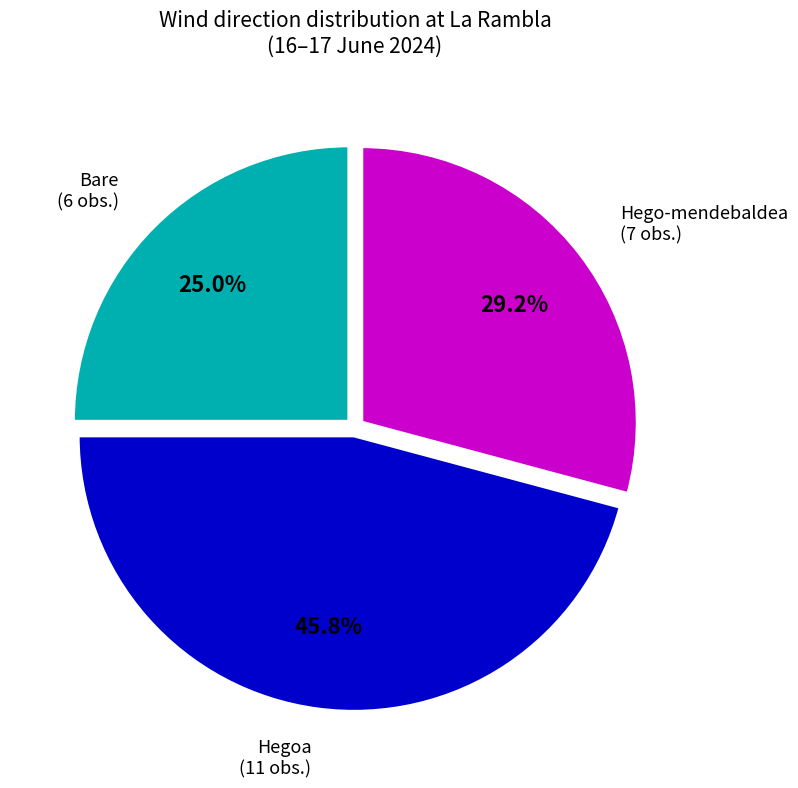

Rank the categories by value from highest to lowest.

Hegoa, Hego-mendebaldea, Bare